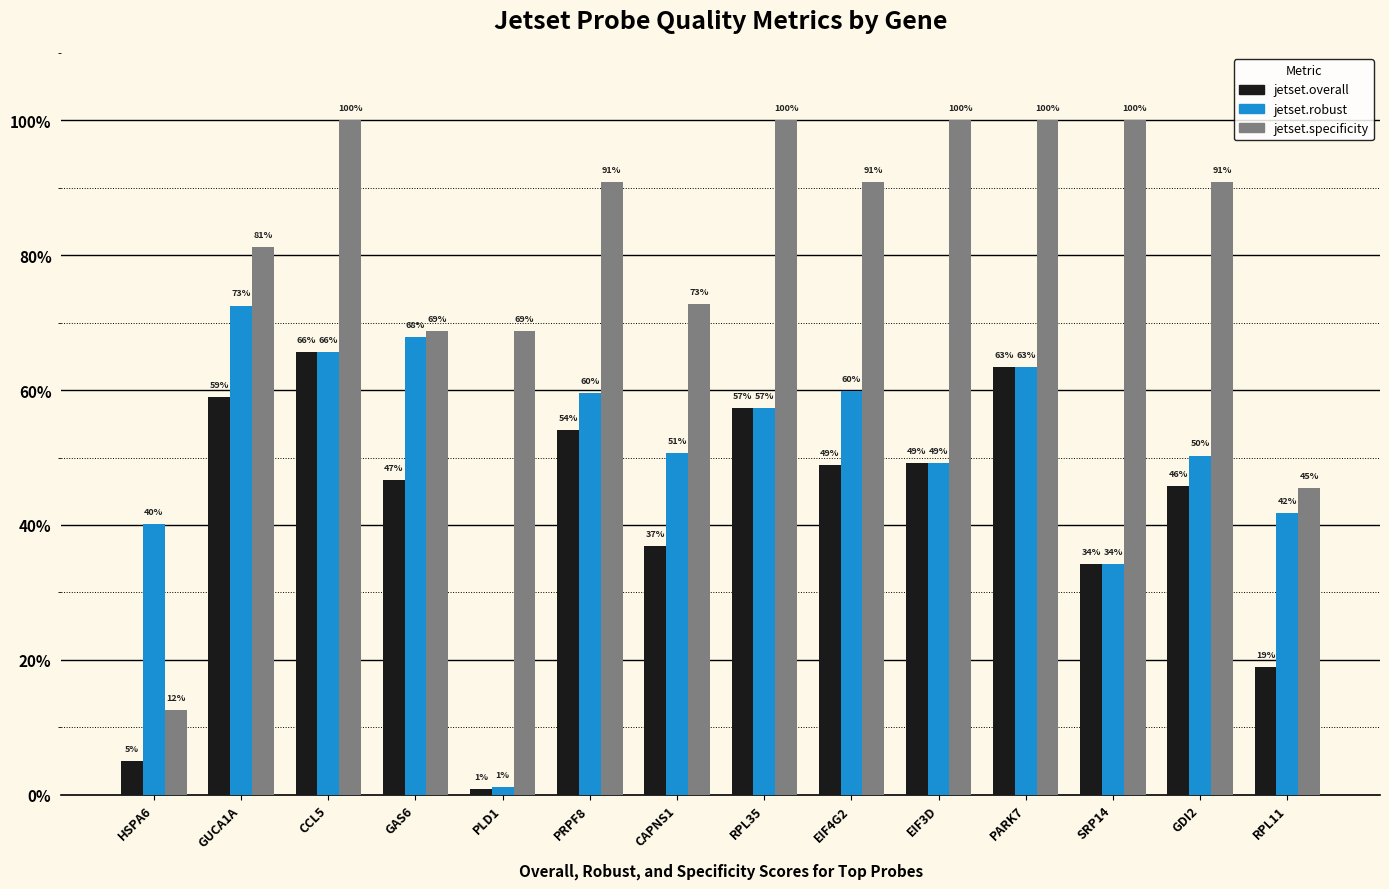

Does the chart contain stacked bars?

No